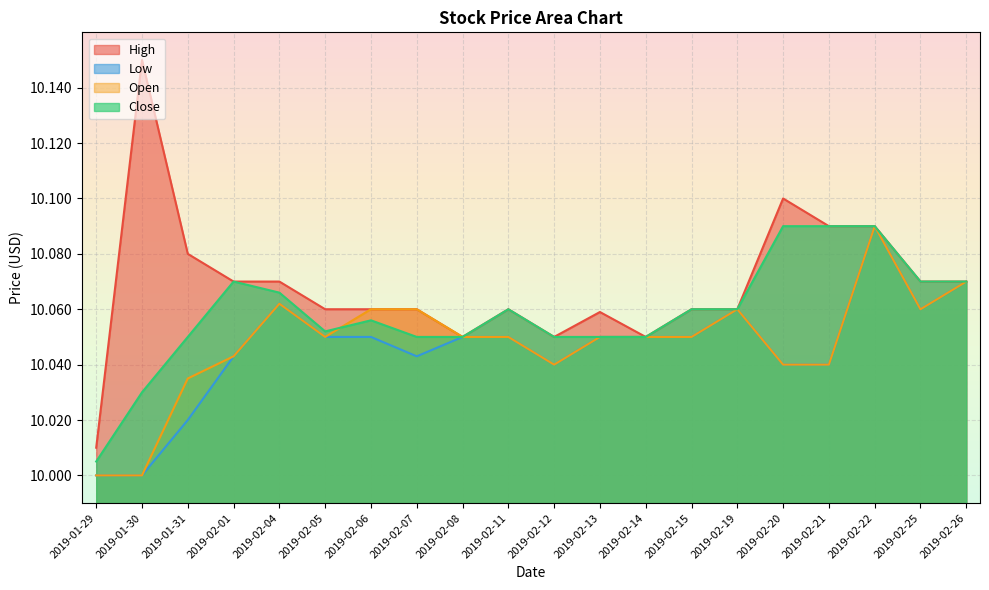

Reading left to right, transcribe all the data shown in this chart.

High: 2019-01-29=10.0	2019-01-30=10.1	2019-01-31=10.1	2019-02-01=10.1	2019-02-04=10.1	2019-02-05=10.1	2019-02-06=10.1	2019-02-07=10.1	2019-02-08=10.1	2019-02-11=10.1	2019-02-12=10.1	2019-02-13=10.1	2019-02-14=10.1	2019-02-15=10.1	2019-02-19=10.1	2019-02-20=10.1	2019-02-21=10.1	2019-02-22=10.1	2019-02-25=10.1	2019-02-26=10.1
Low: 2019-01-29=10.0	2019-01-30=10.0	2019-01-31=10.0	2019-02-01=10.0	2019-02-04=10.1	2019-02-05=10.1	2019-02-06=10.1	2019-02-07=10.0	2019-02-08=10.1	2019-02-11=10.1	2019-02-12=10.0	2019-02-13=10.1	2019-02-14=10.1	2019-02-15=10.1	2019-02-19=10.1	2019-02-20=10.0	2019-02-21=10.0	2019-02-22=10.1	2019-02-25=10.1	2019-02-26=10.1
Open: 2019-01-29=10.0	2019-01-30=10.0	2019-01-31=10.0	2019-02-01=10.0	2019-02-04=10.1	2019-02-05=10.1	2019-02-06=10.1	2019-02-07=10.1	2019-02-08=10.1	2019-02-11=10.1	2019-02-12=10.0	2019-02-13=10.1	2019-02-14=10.1	2019-02-15=10.1	2019-02-19=10.1	2019-02-20=10.0	2019-02-21=10.0	2019-02-22=10.1	2019-02-25=10.1	2019-02-26=10.1
Close: 2019-01-29=10.0	2019-01-30=10.0	2019-01-31=10.1	2019-02-01=10.1	2019-02-04=10.1	2019-02-05=10.1	2019-02-06=10.1	2019-02-07=10.1	2019-02-08=10.1	2019-02-11=10.1	2019-02-12=10.1	2019-02-13=10.1	2019-02-14=10.1	2019-02-15=10.1	2019-02-19=10.1	2019-02-20=10.1	2019-02-21=10.1	2019-02-22=10.1	2019-02-25=10.1	2019-02-26=10.1